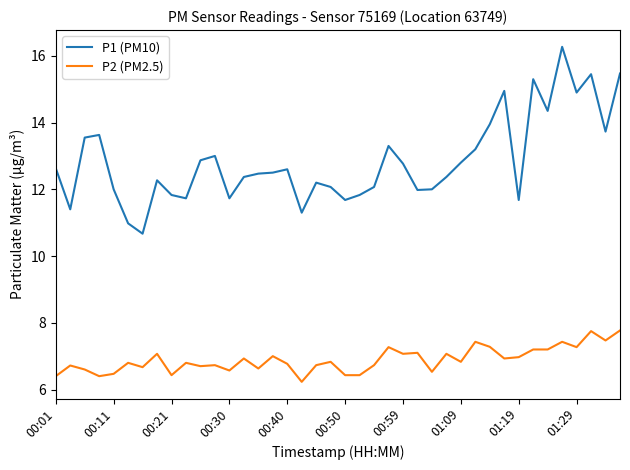

True or false: P1 (PM10) and P2 (PM2.5) intersect in this chart.

False